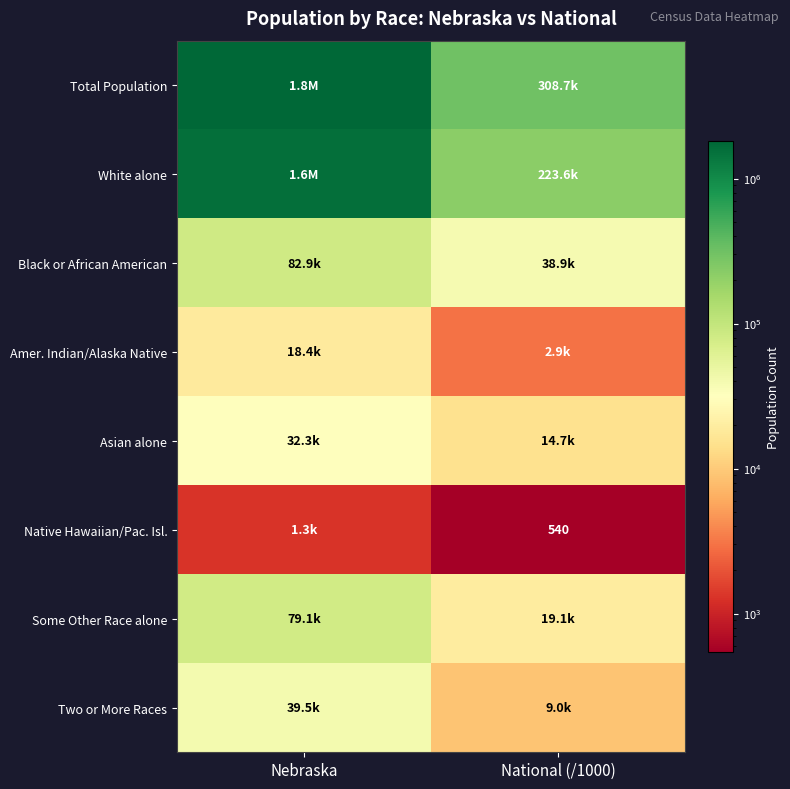

List the labels in order of Some Other Race alone value, largest first.

Nebraska, National (/1000)